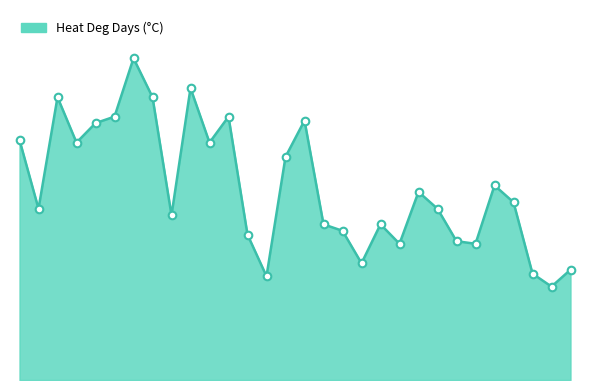

Is this an area chart (filled region under the line)?

Yes